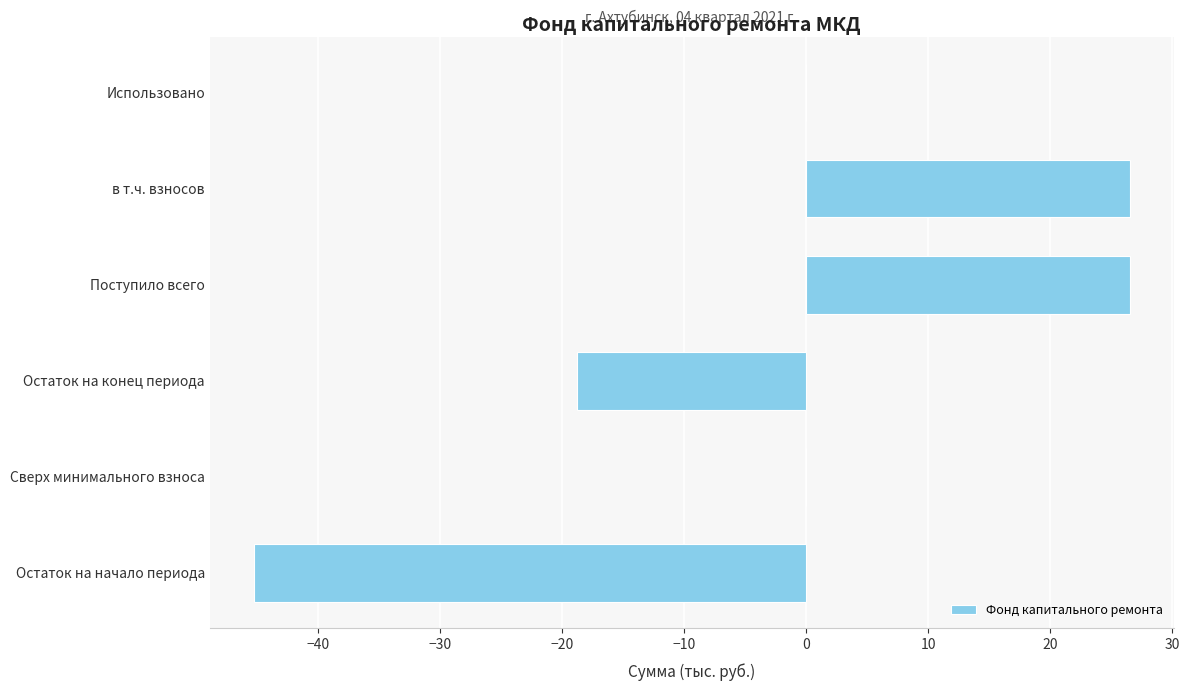

How many series are shown in this chart?

1